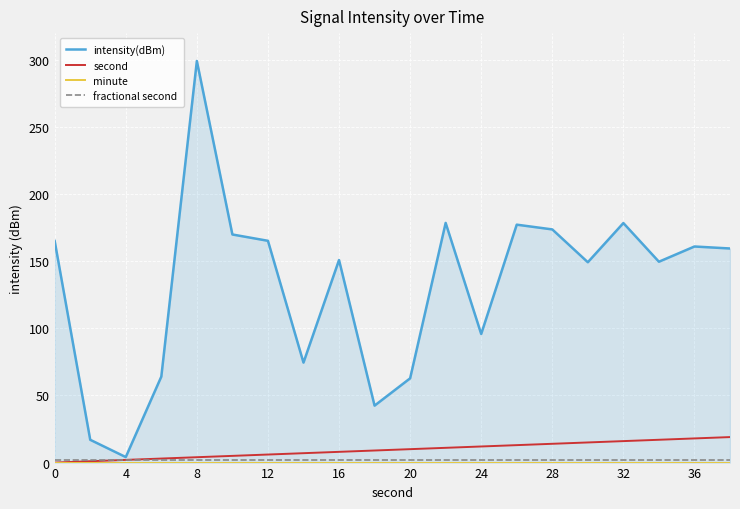

How many interior local valleys does the intensity(dBm) series have?

6